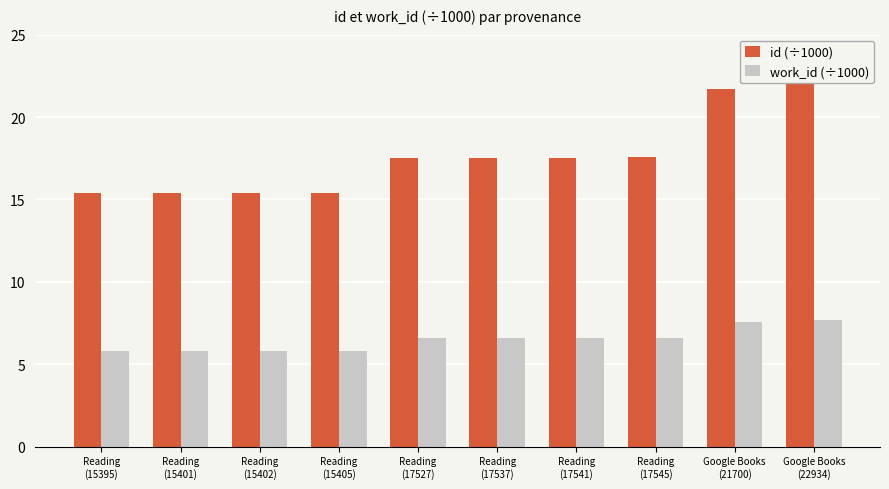

At Reading
(17527), list the series in order from largest to smallest.

id (÷1000), work_id (÷1000)